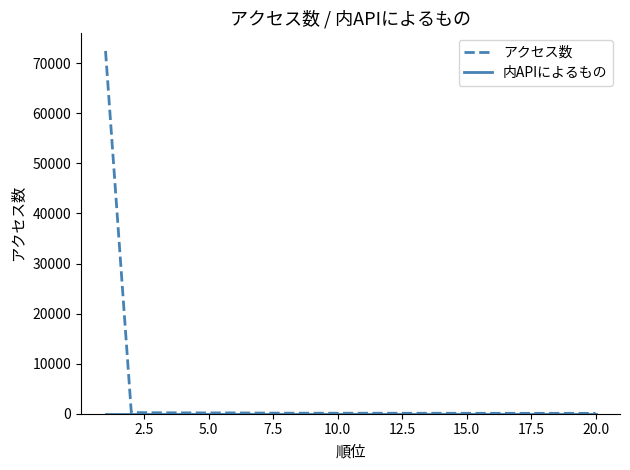

What is the maximum value shown in the chart?

72443